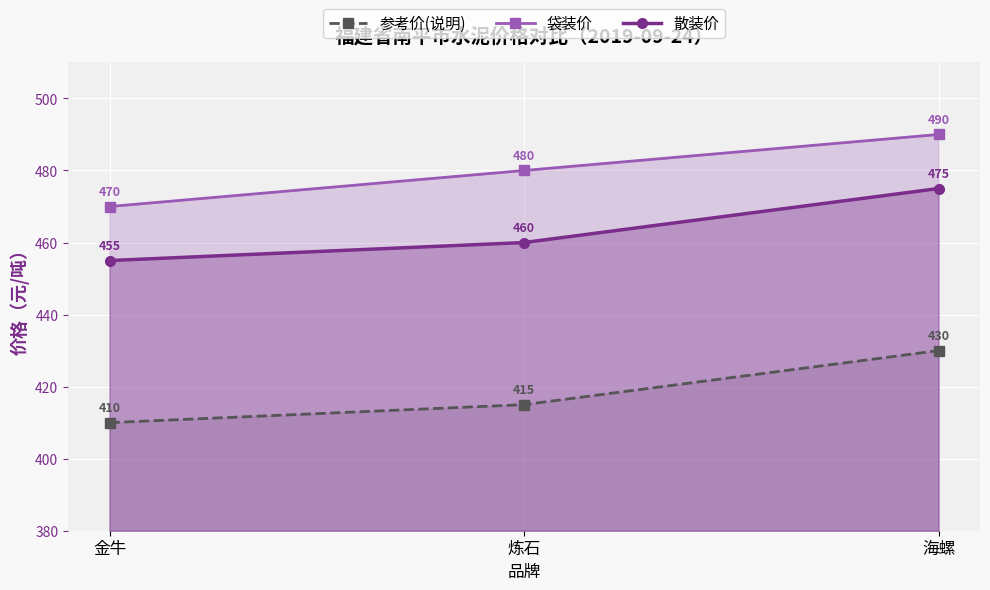

Rank the categories by 袋装价 value from lowest to highest.

金牛, 炼石, 海螺